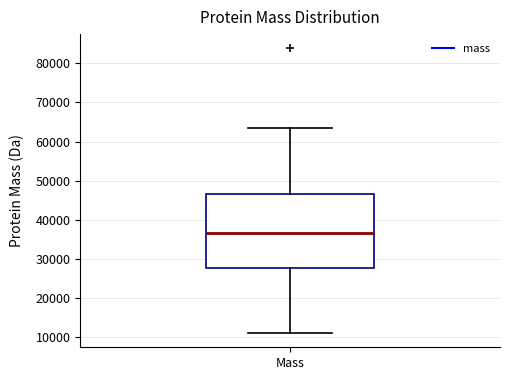

Where is the upper edge of the box for Mass on the y-axis? The values are not printed on the chart, so give them approximately, as read against the axis.

47000